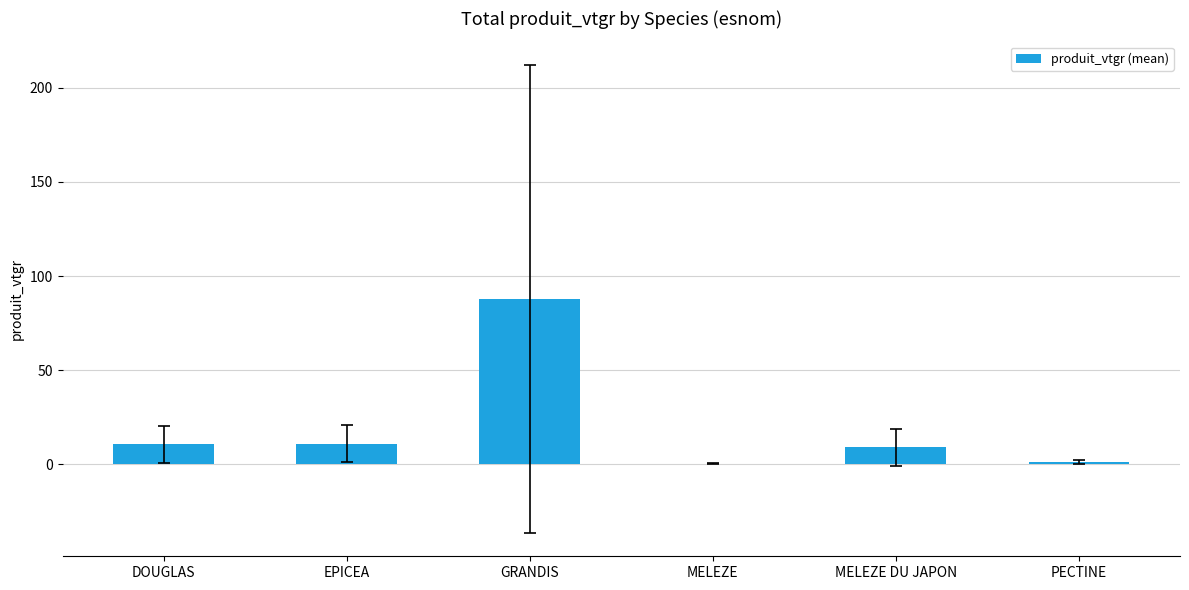

Is it true that the value at DOUGLAS is 10.6?

True